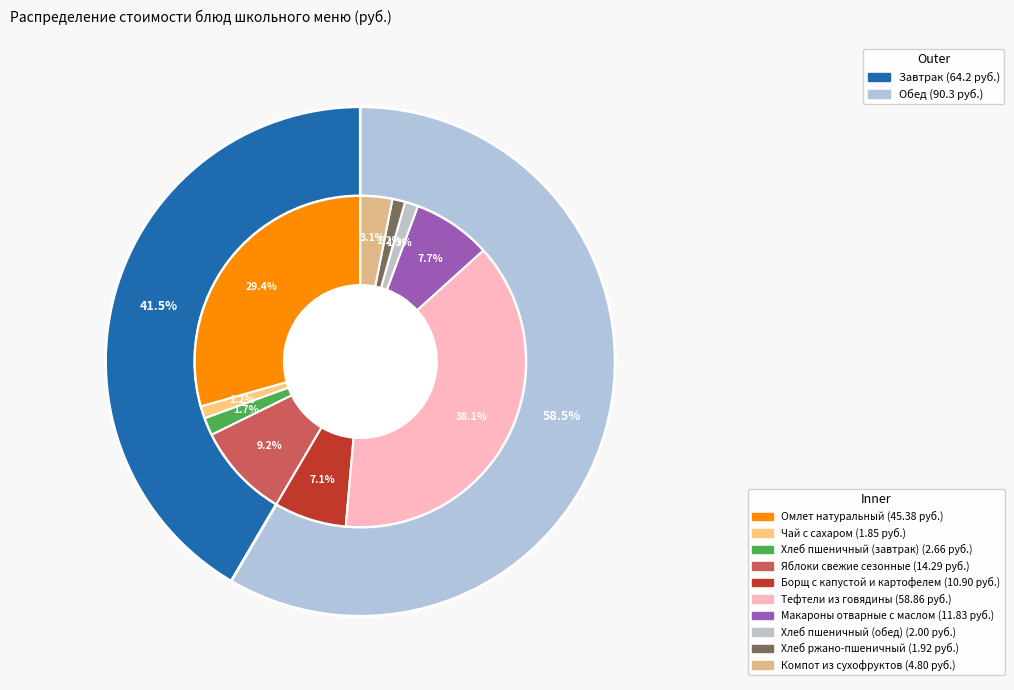

Does any single category account for the majority?

No